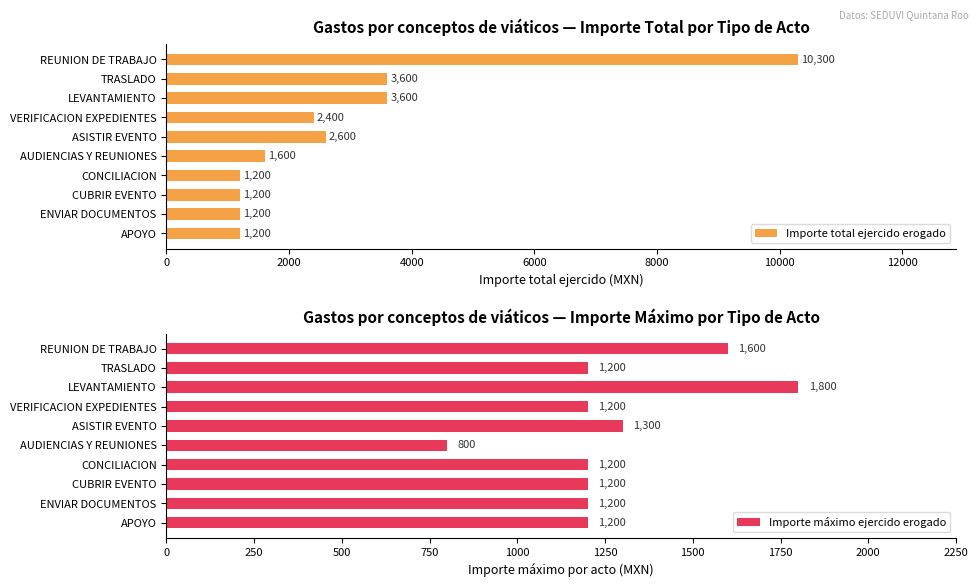

The Importe total ejercido erogado series shows 1948 at APOYO. True or false?

False